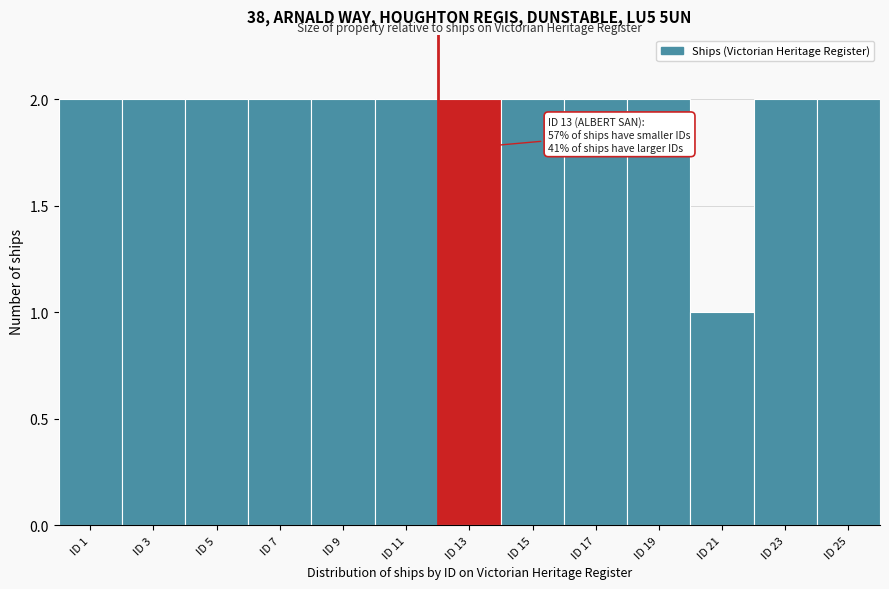

Reading left to right, extract all data points from this chart.

2	2	2	2	2	2	2	2	2	2	1	2	2